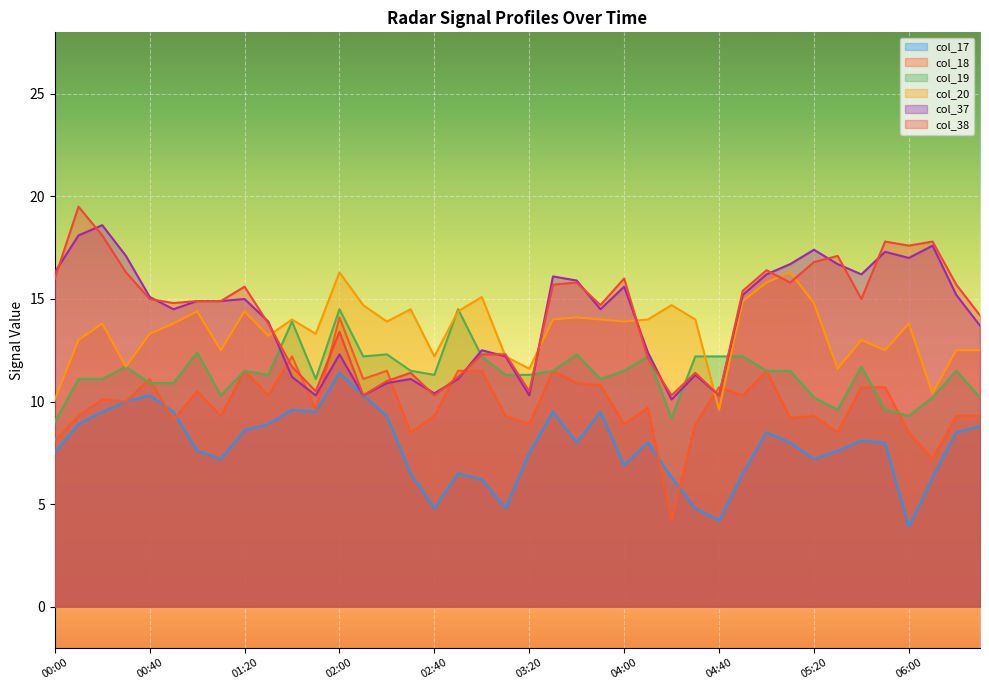

What is the label of the 16th point from the right?

04:00